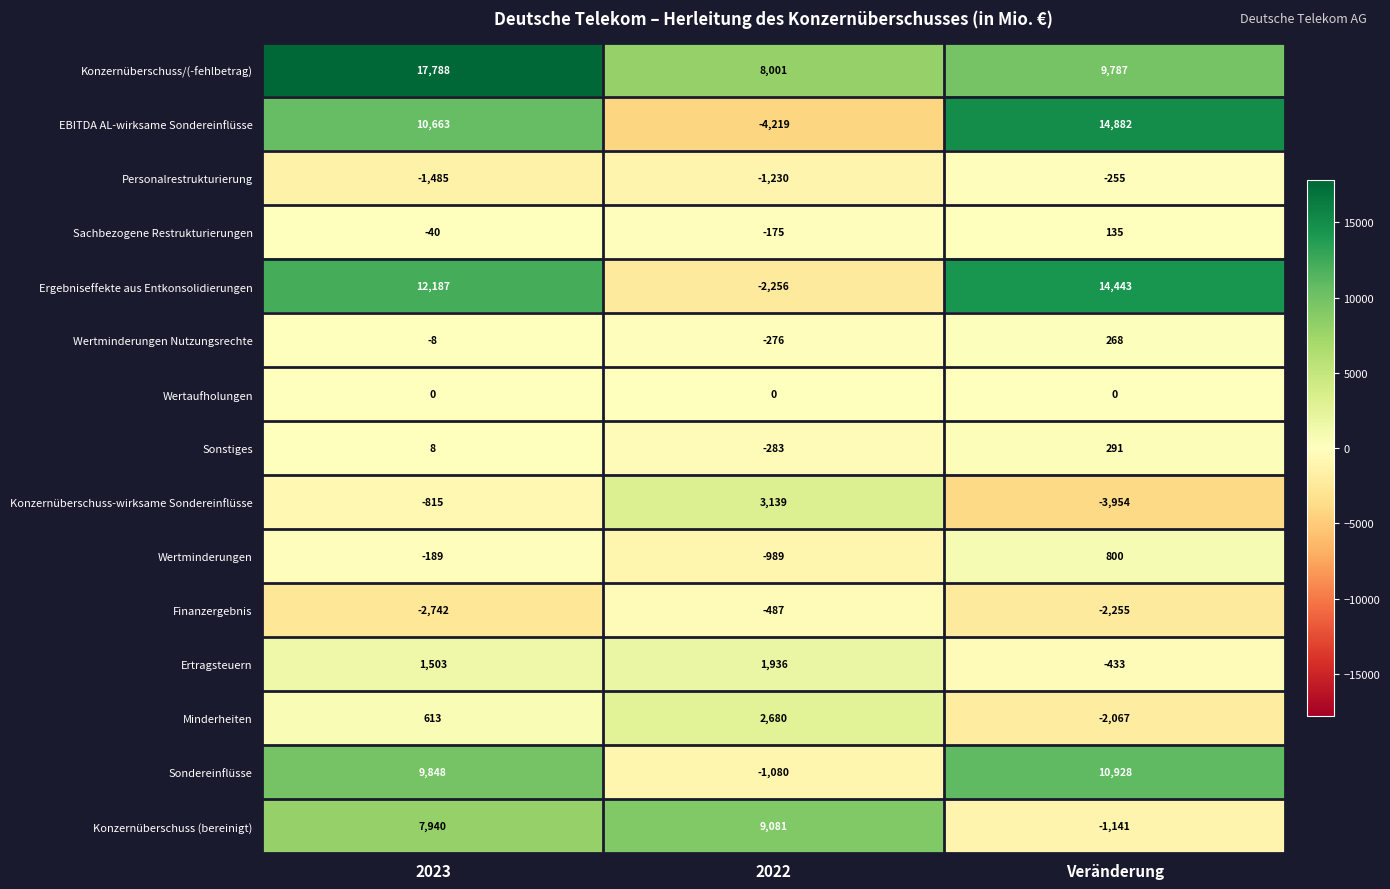

What is the approximate value of Sachbezogene Restrukturierungen at 2022?

-175